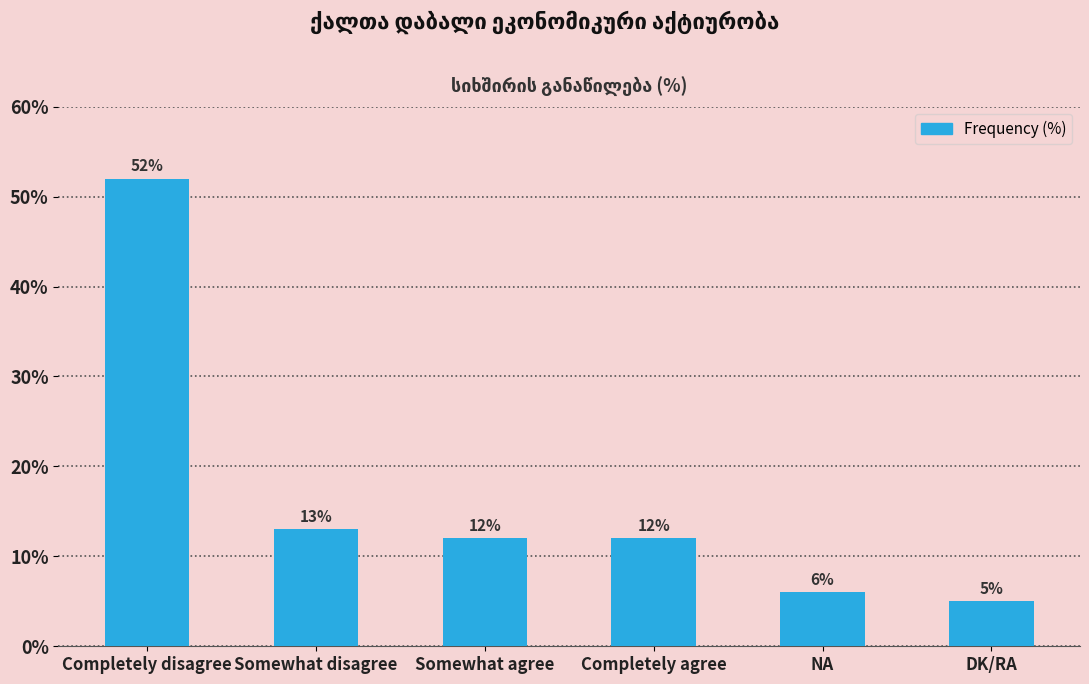

Read the value at Somewhat disagree.

13